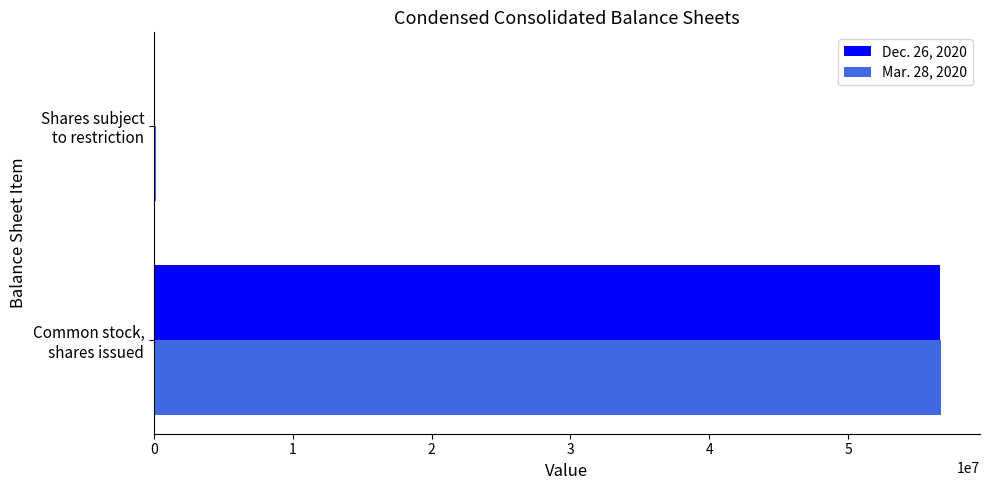

What is the average value of the Dec. 26, 2020 series?

28319000